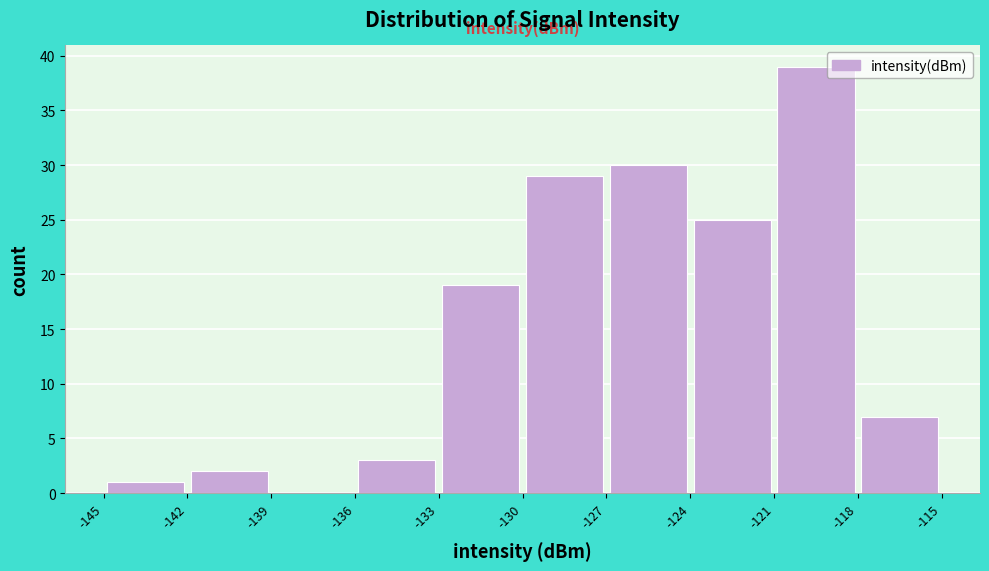

How tall is the bar that spans -142 to -139 on the x-axis? The values are not printed on the chart, so give them approximately, as read against the axis.

2